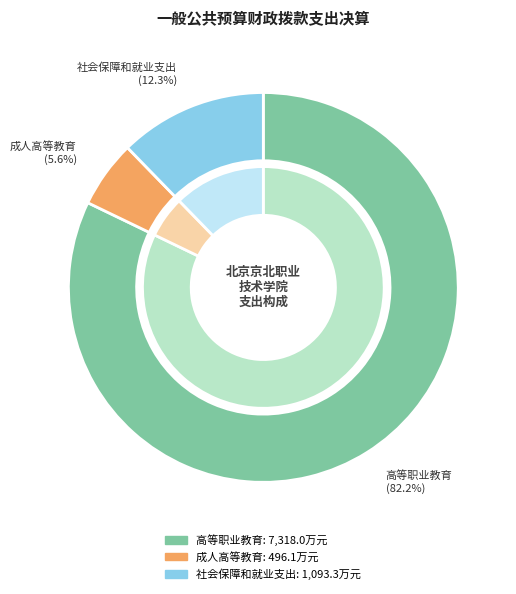

Does 社会保障和就业支出 account for over 50% of the chart?

No